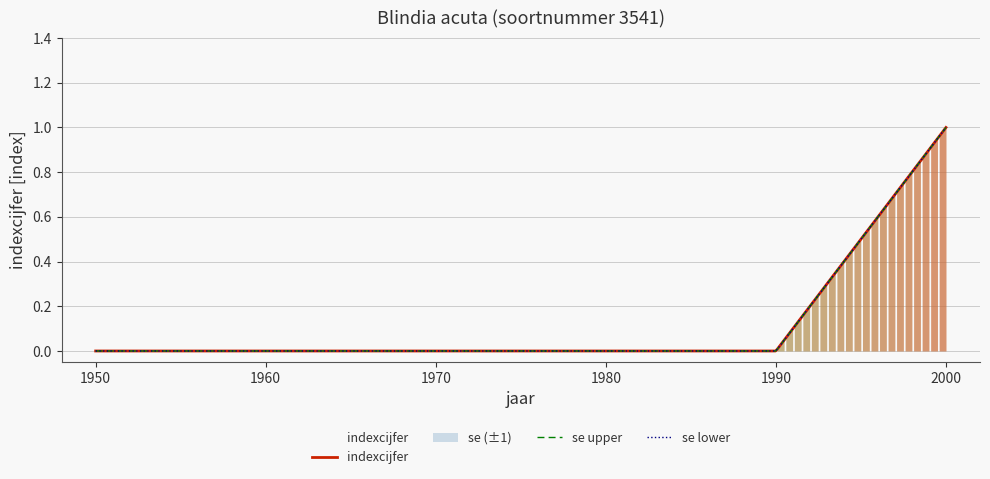

True or false: se and indexcijfer intersect in this chart.

False